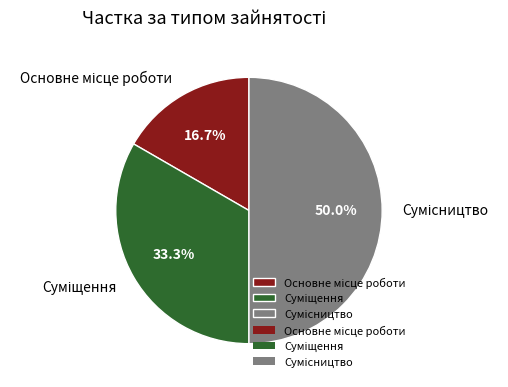

What is the total percentage of Суміщення and Основне місце роботи?

50.0%